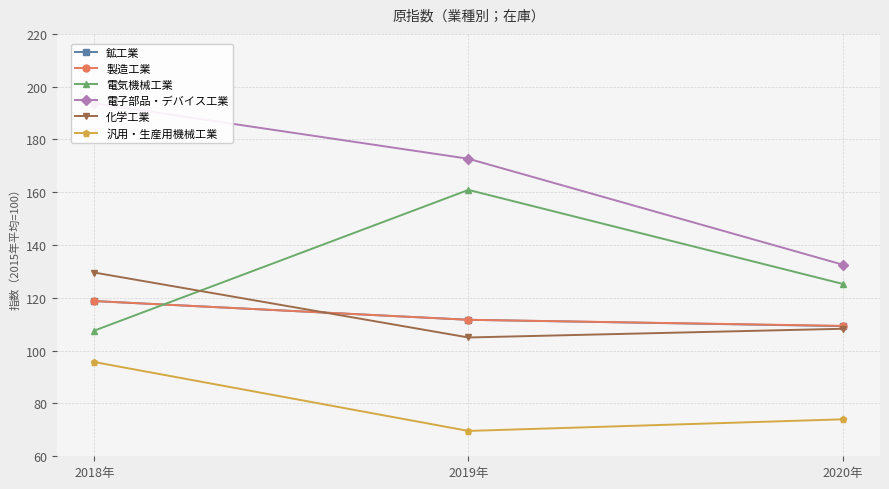

Which series changed the most between 2018年 and 2019年?

電気機械工業